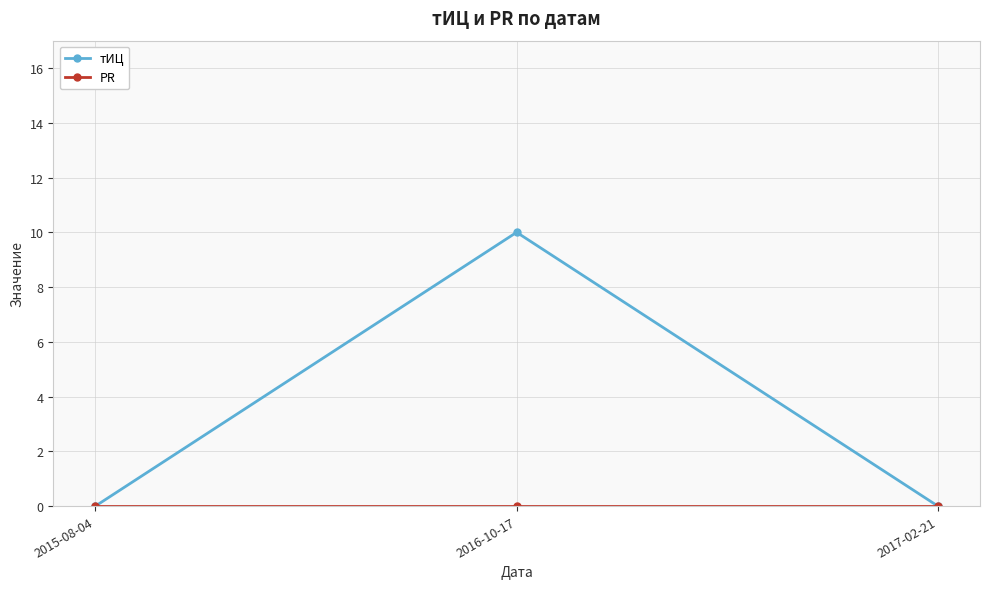

Which category has the highest value in the тИЦ series?

2016-10-17